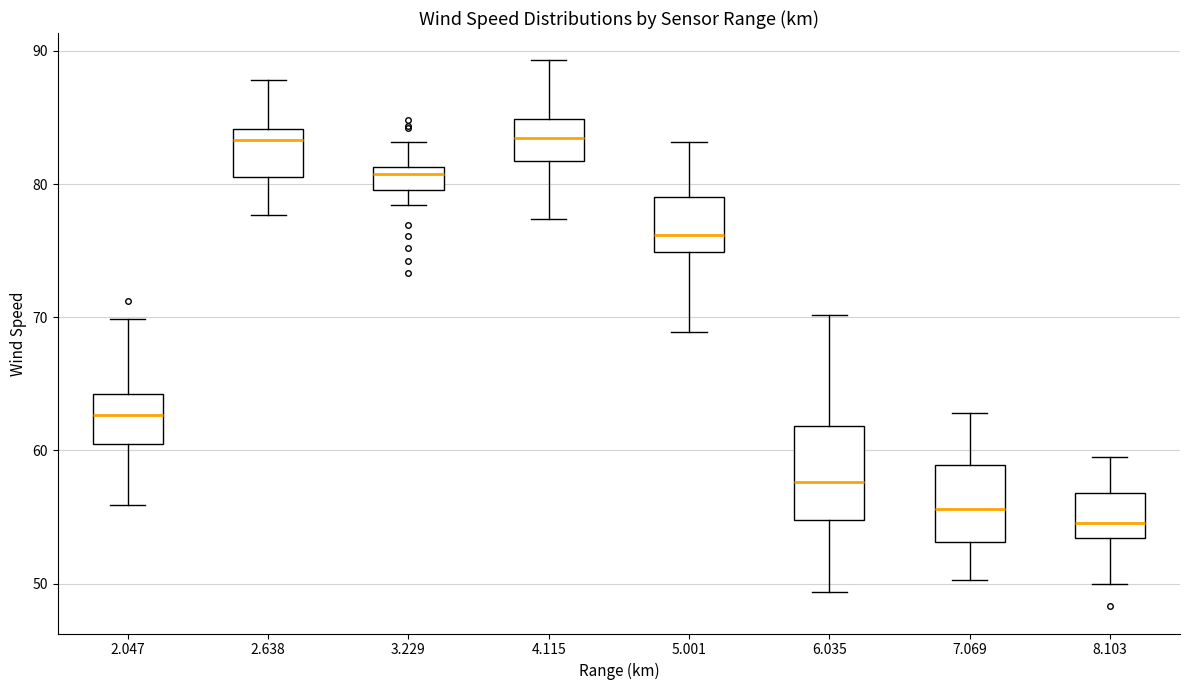

Where is the upper edge of the box at x = 6.035 on the y-axis? The values are not printed on the chart, so give them approximately, as read against the axis.

62